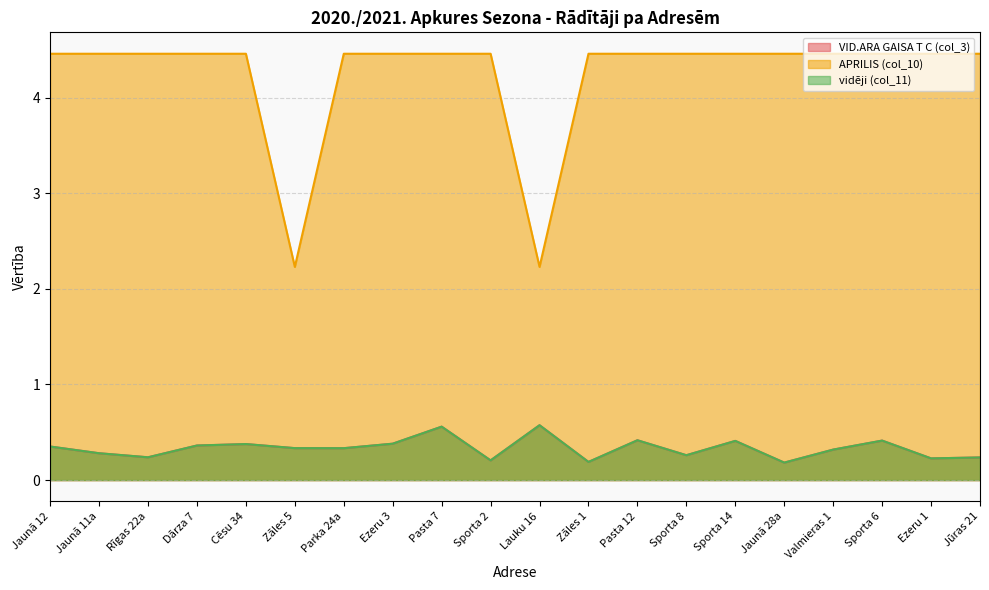

At Valmieras 1, list the series in order from largest to smallest.

APRILIS (col_10), VID.ARA GAISA T C (col_3), vidēji (col_11)